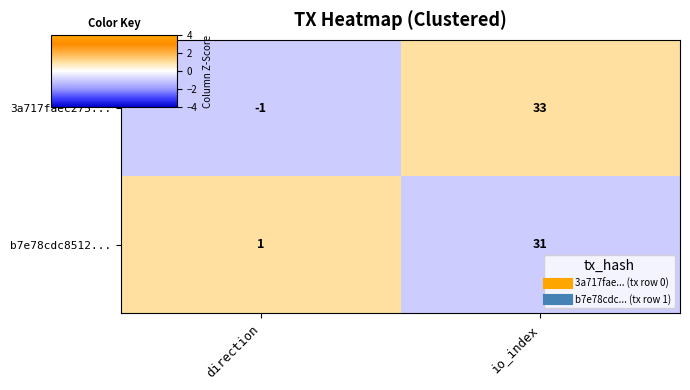

Is the value of 3a717faec275... at direction greater than the value of b7e78cdc8512... at direction?

No